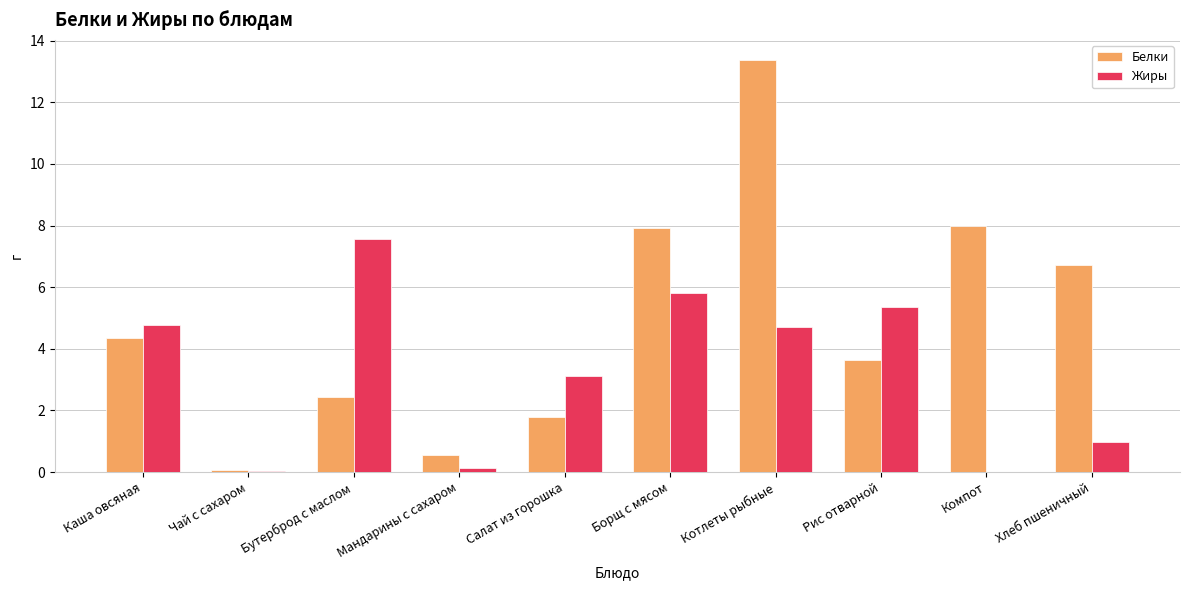

Is the value of Белки at Мандарины с сахаром greater than the value of Жиры at Борщ с мясом?

No